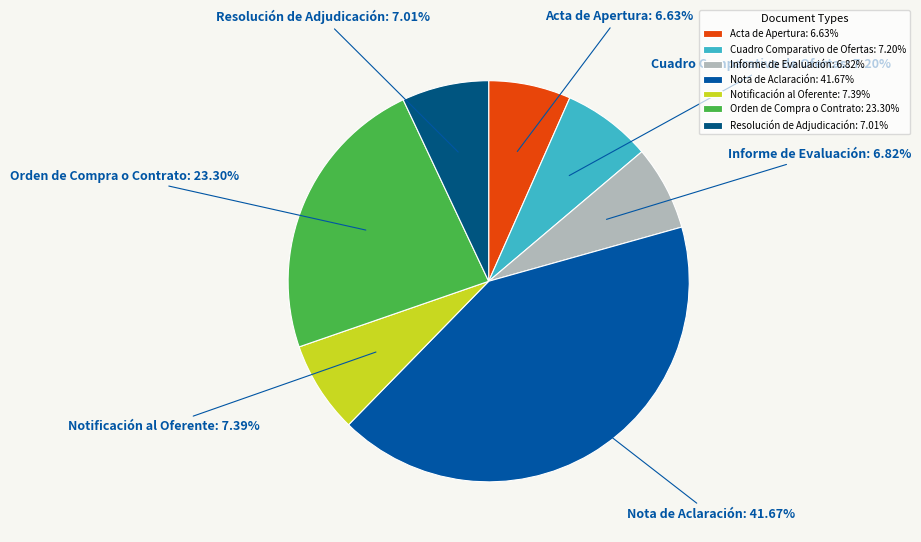

Do Nota de Aclaración and Orden de Compra o Contrato together represent more than half of the pie?

Yes